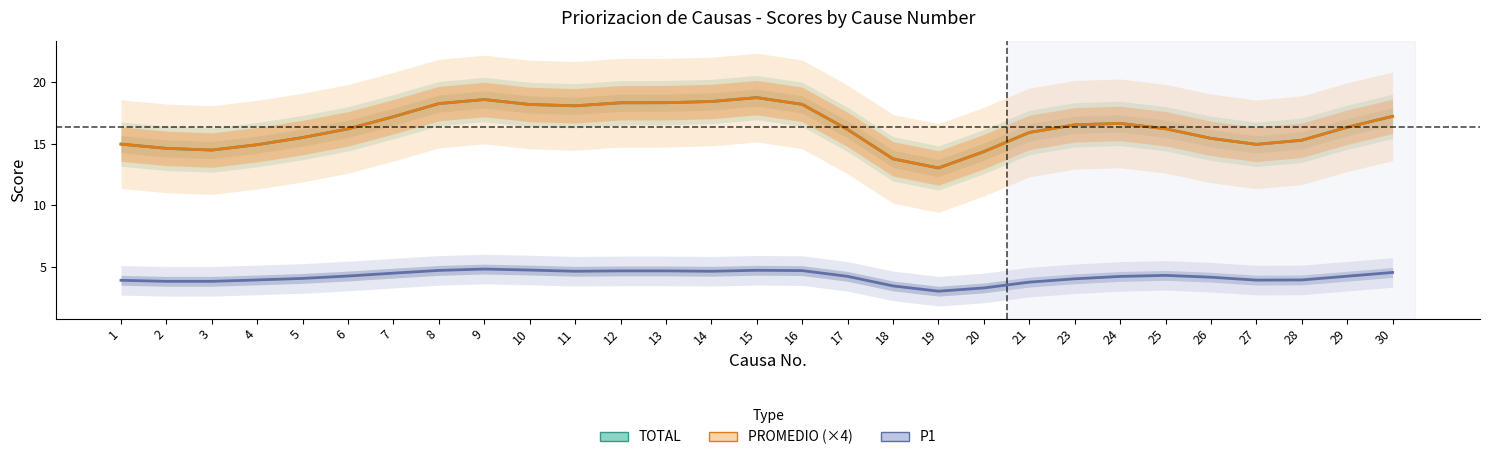

Is this an area chart (filled region under the line)?

No